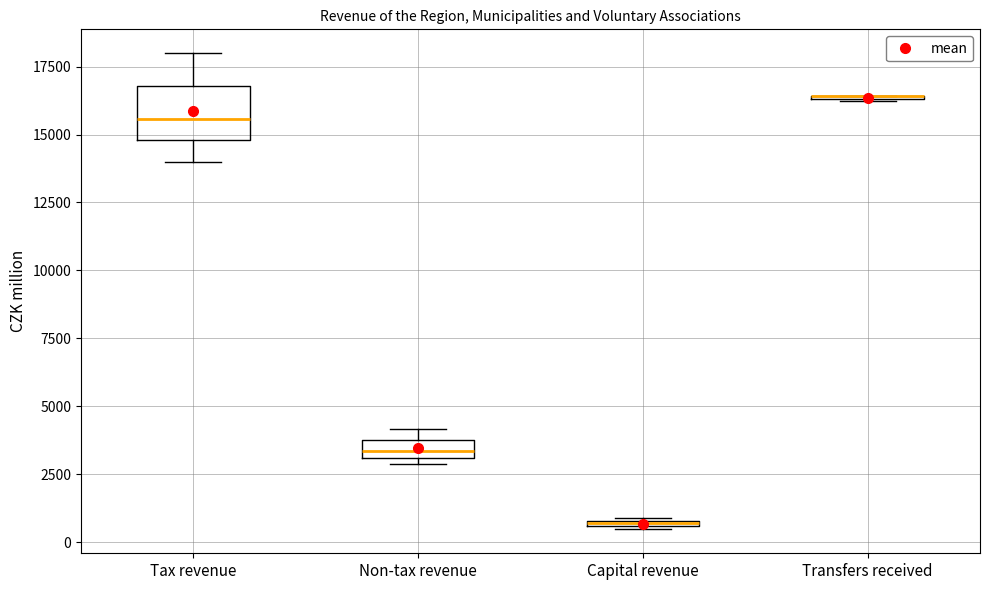

Where is the upper edge of the box for Non-tax revenue on the y-axis? The values are not printed on the chart, so give them approximately, as read against the axis.

4000